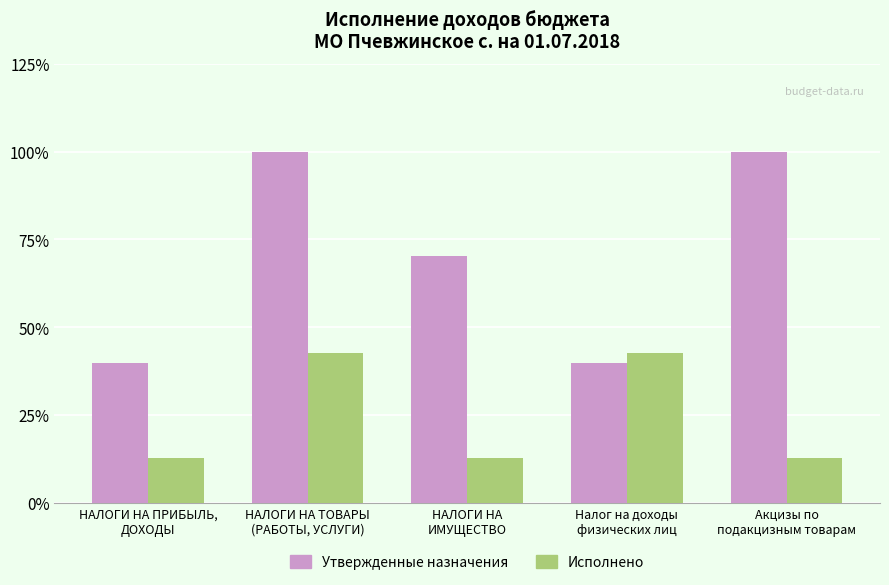

How many bars are there in each group?

2